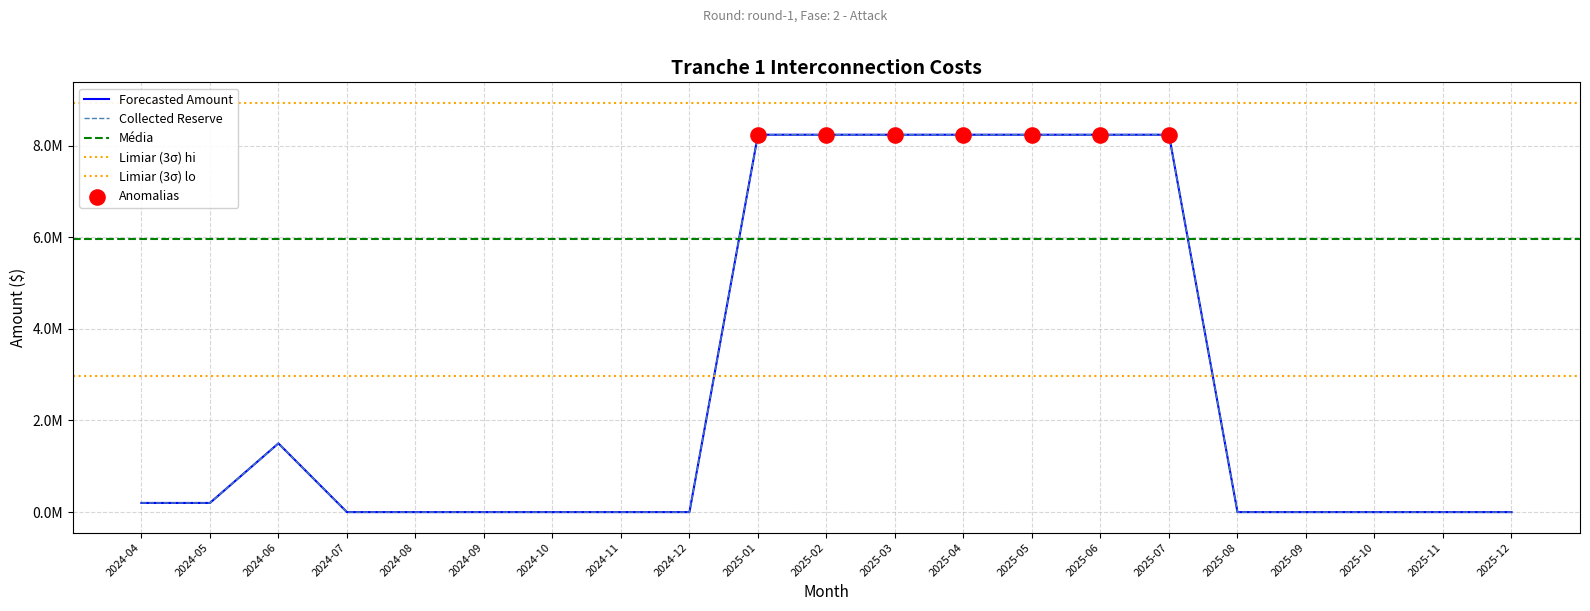

Which series reaches the maximum Y coordinate?

Forecasted Amount